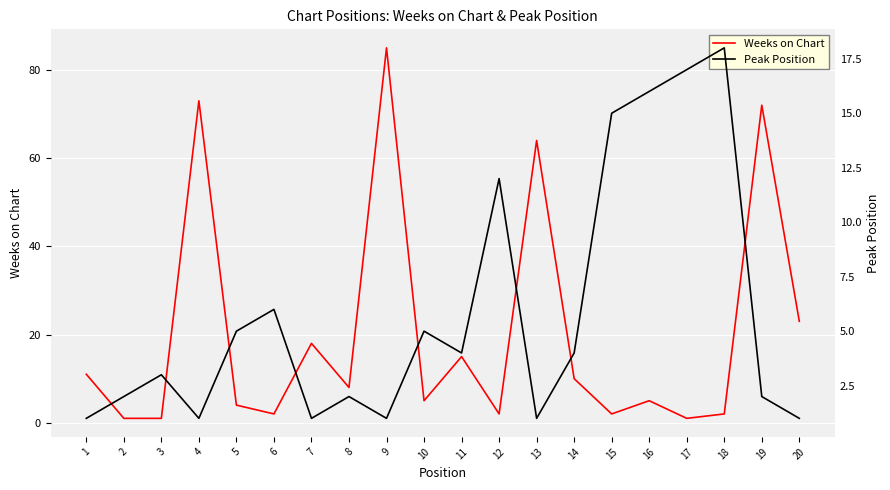

What is the difference between the second highest and second lowest values in the Weeks on Chart series?

72